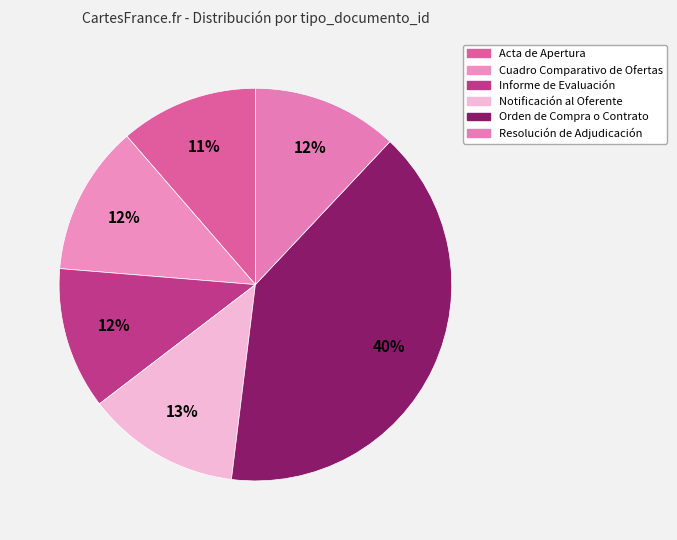

Which slice is the largest?

Orden de Compra o Contrato